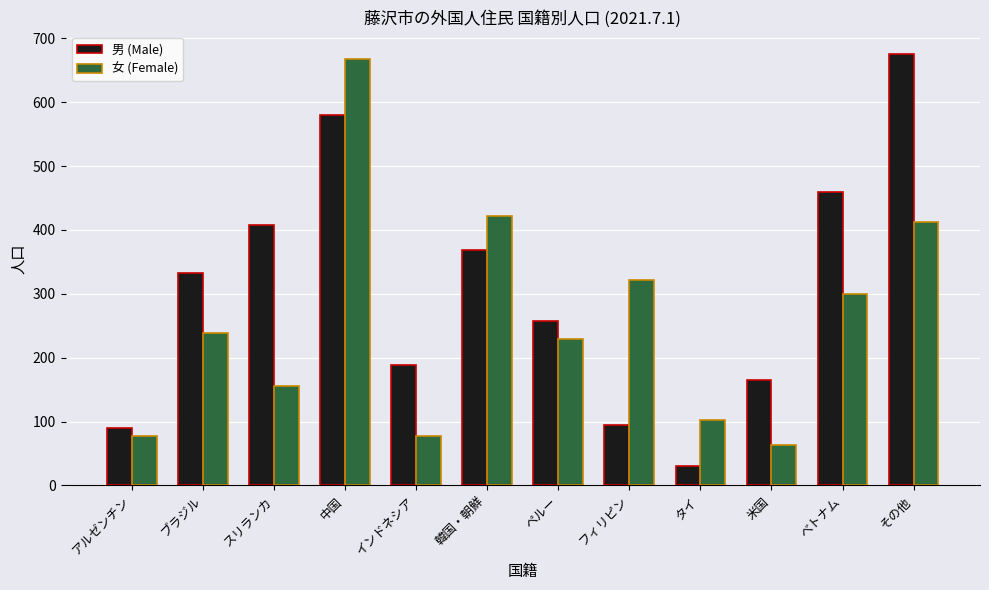

The 男 (Male) series shows 580 at 中国. True or false?

True